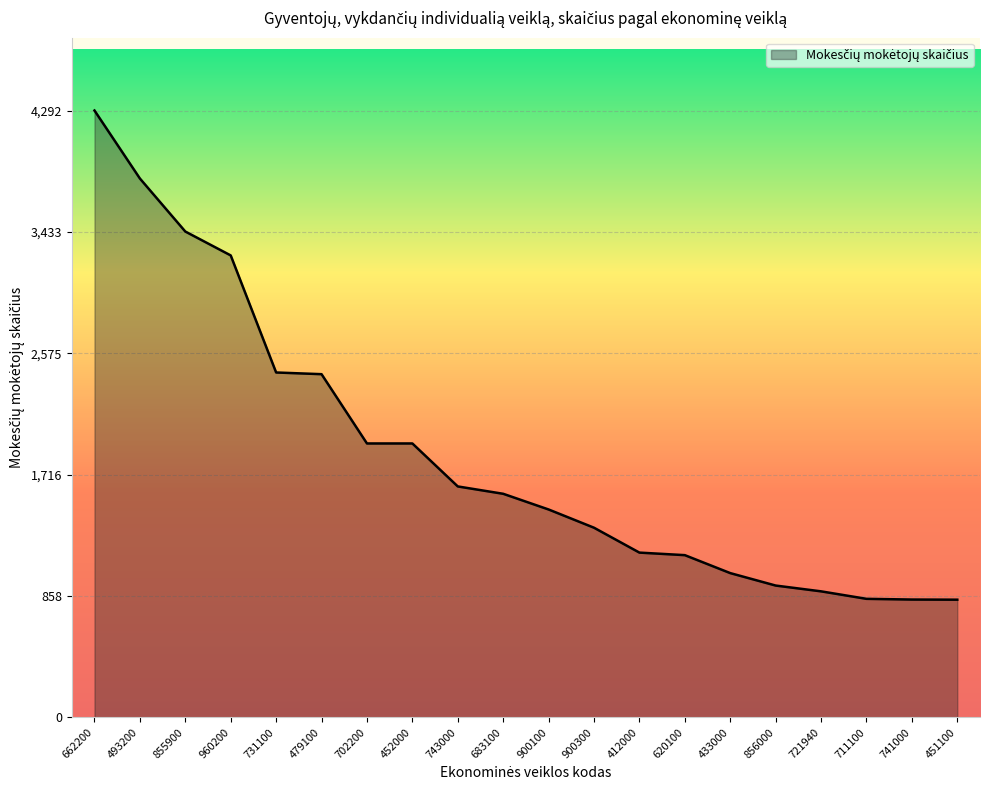

At which label does the data first exceed 1581?

662200